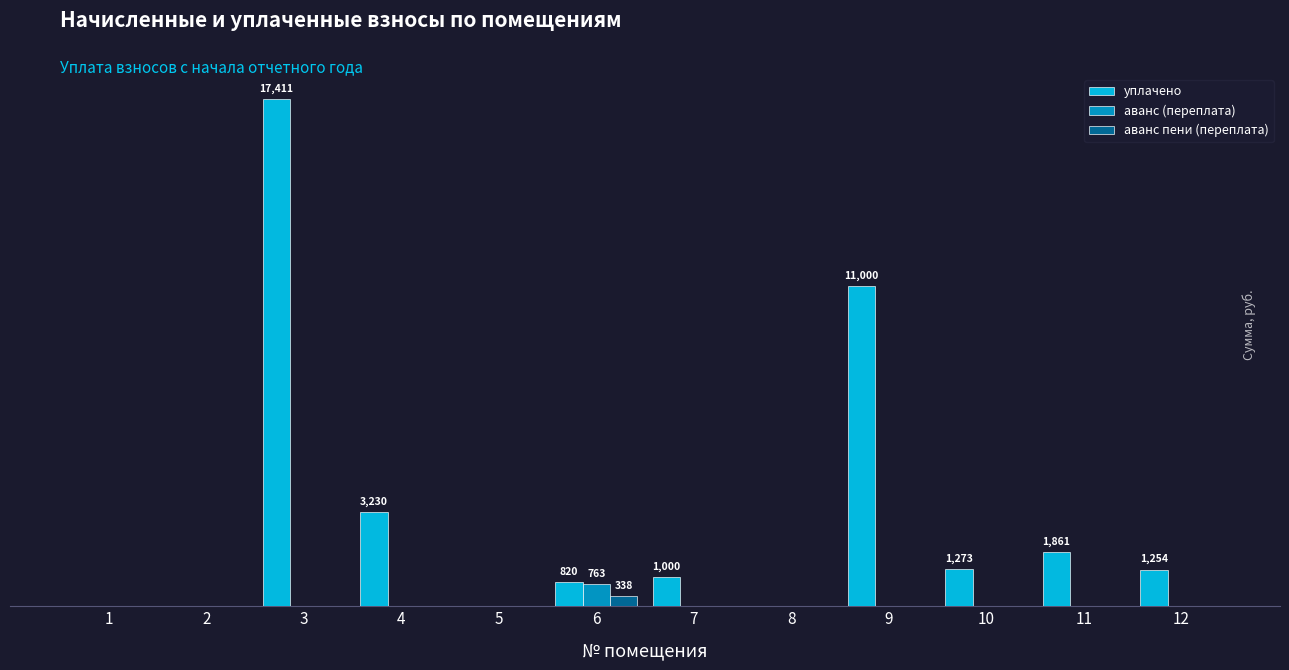

The value of аванс пени (переплата) at 1 is -161.9. True or false?

False